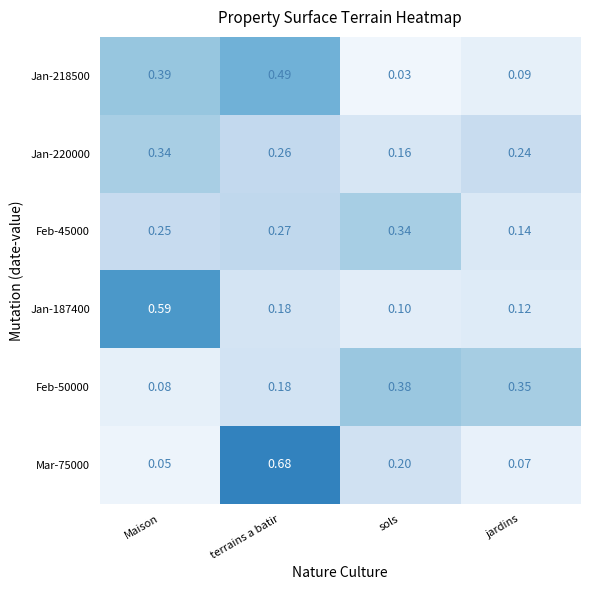

What is the total value across all series at terrains a batir?

2.1